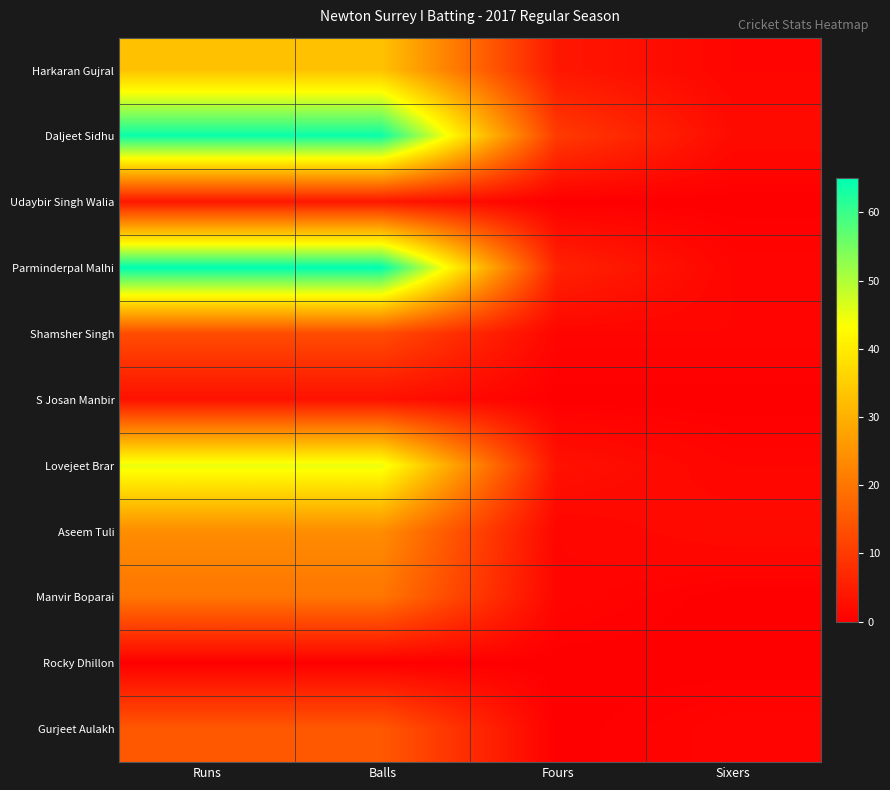

How many categories are shown in the chart?

4